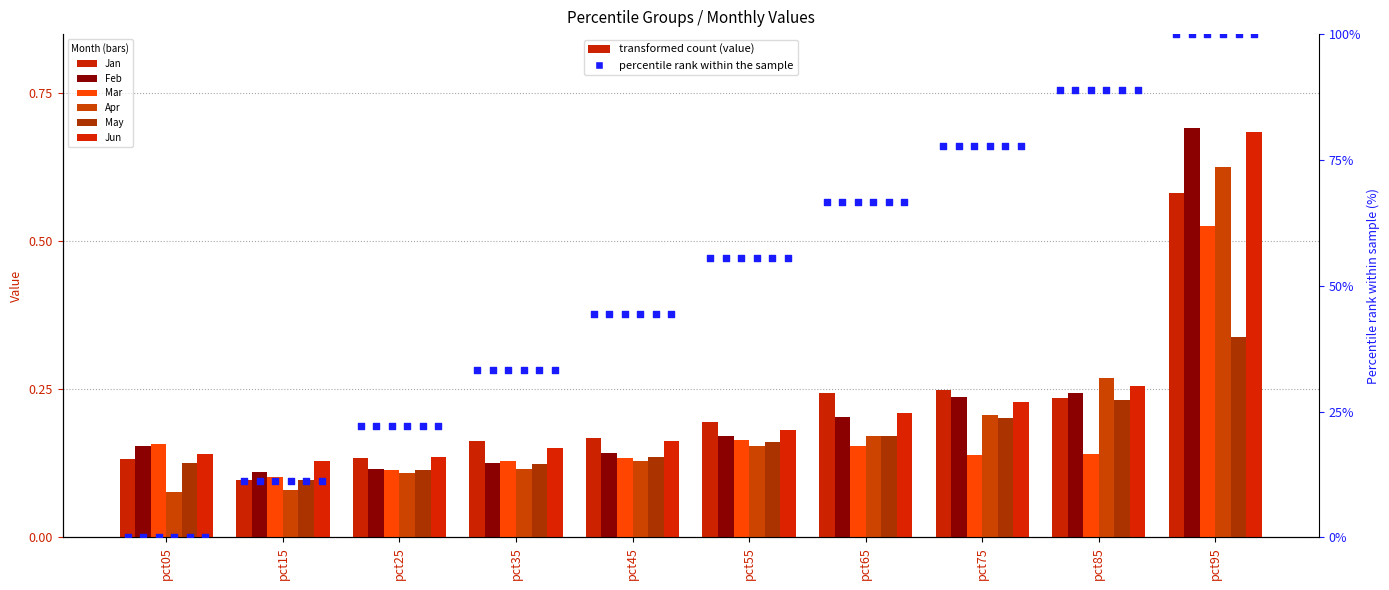

At how many categories does at least one series exceed 0?

10